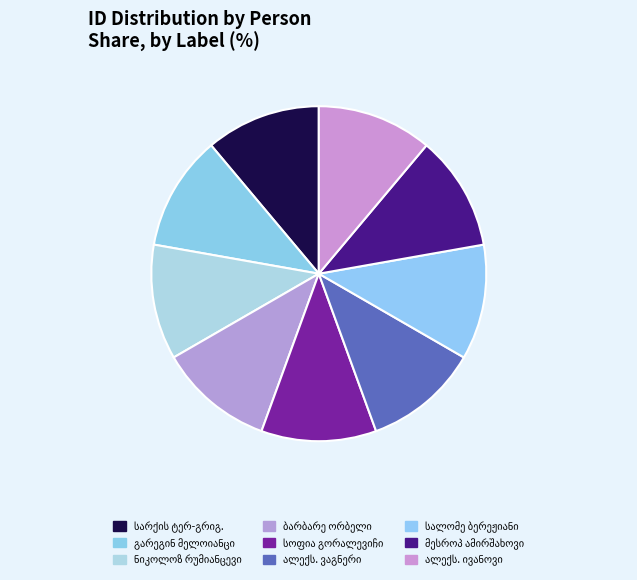

Count the number of slices in the pie.

9